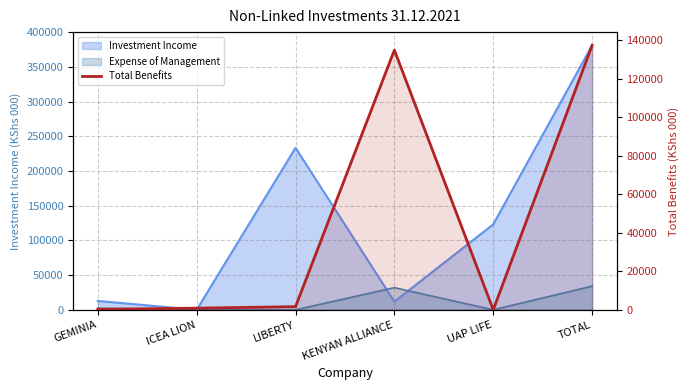

How many lines are shown in the chart?

1